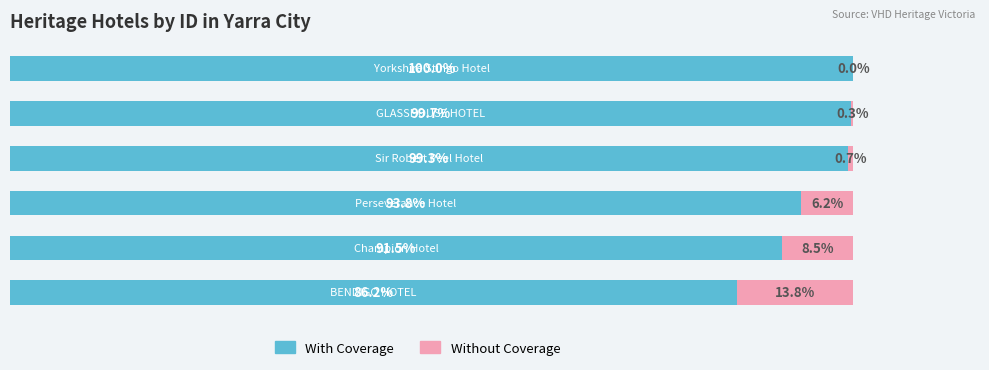

What are all the series names shown in the legend?

With Coverage, Without Coverage